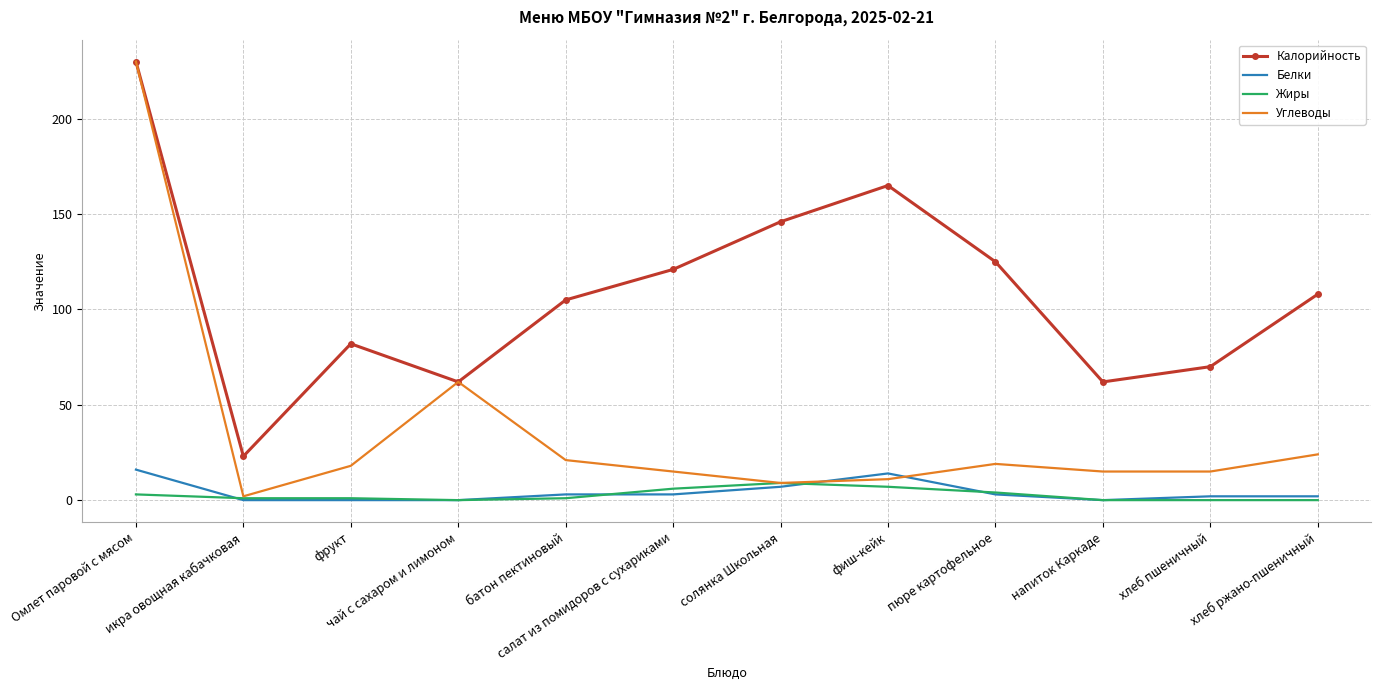

Is the value of Калорийность at фрукт greater than the value of Белки at батон пектиновый?

Yes